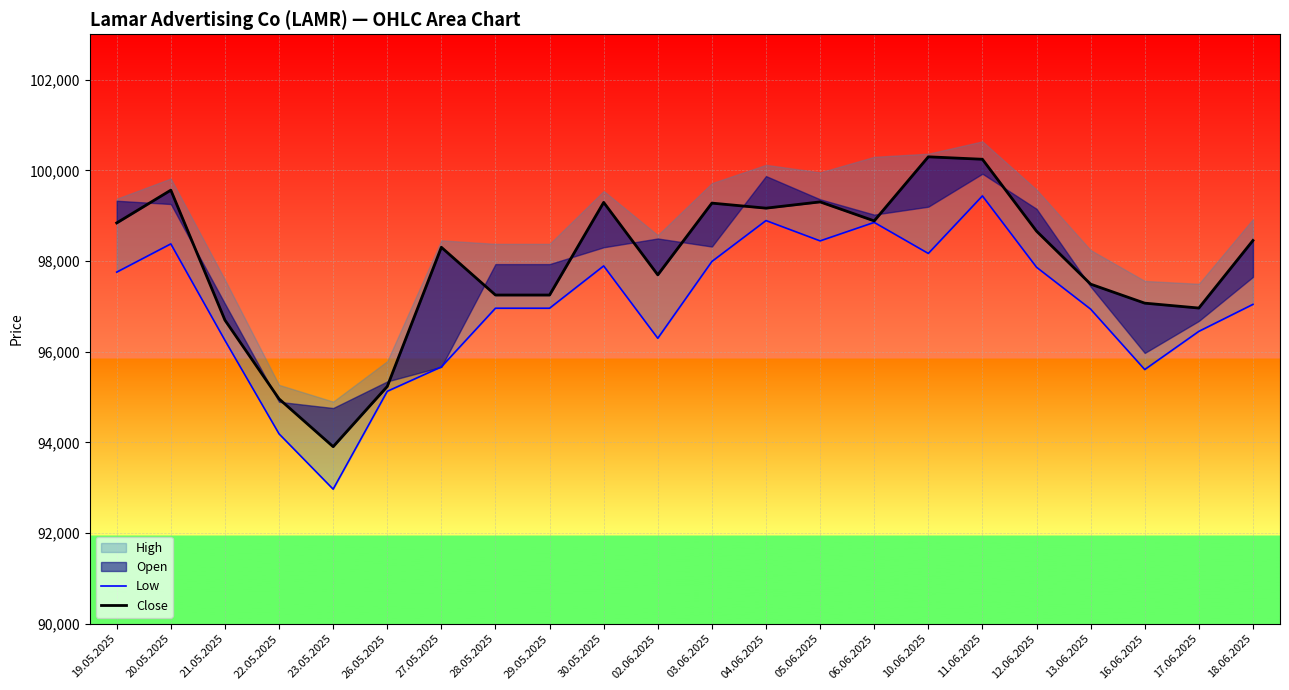

How many values in the Close series are below 98453?

11